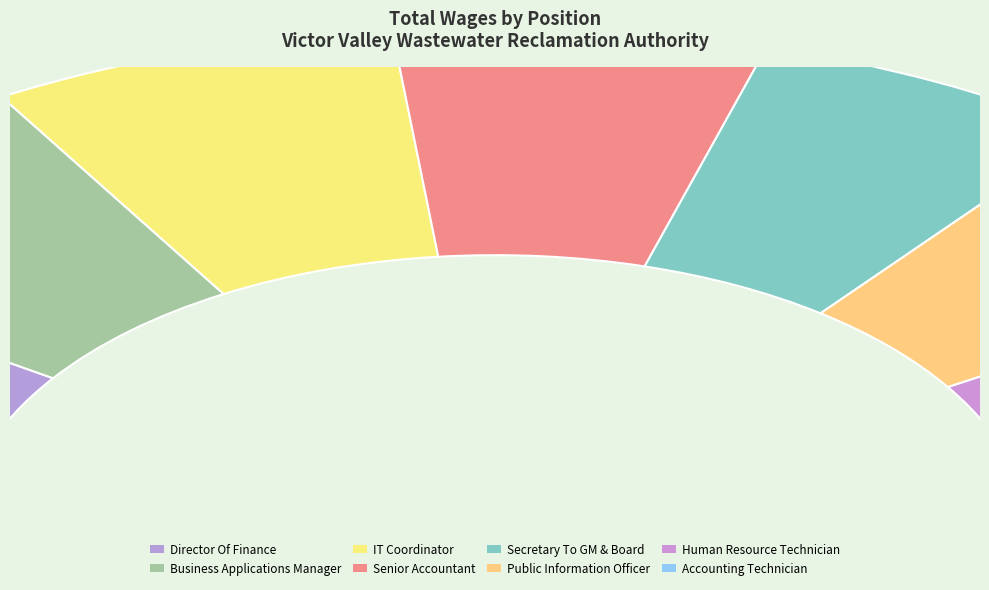

Combined, what portion of the pie is Secretary To GM & Board and Public Information Officer?

23.2%